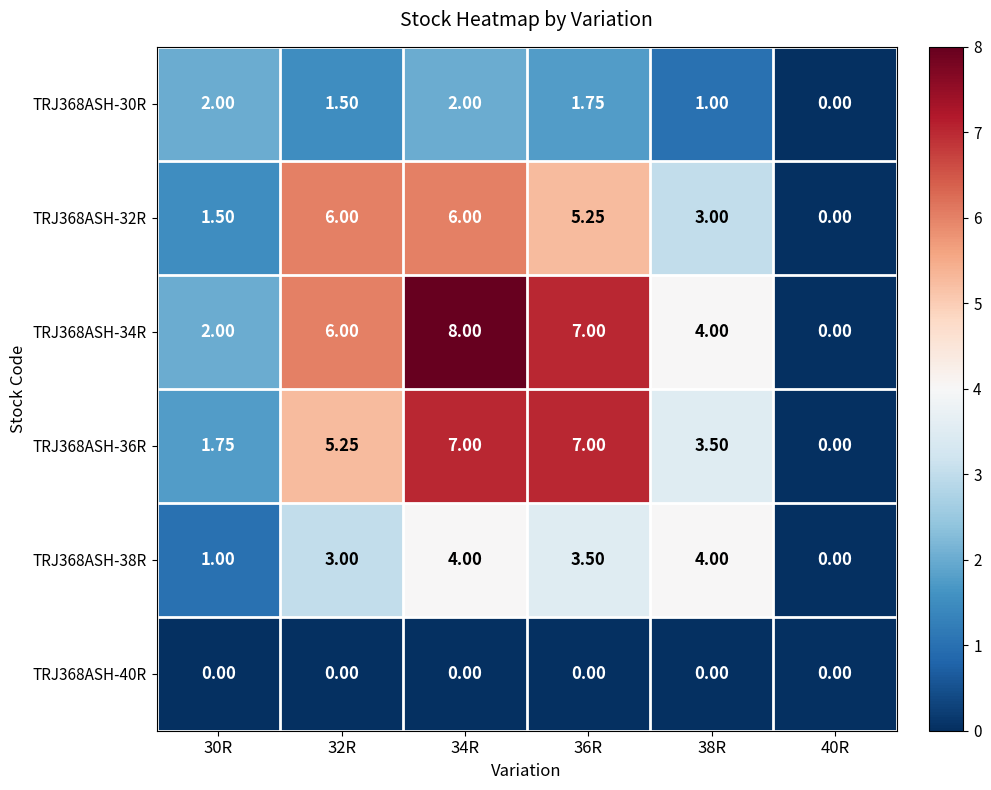

Is the value of TRJ368ASH-30R at 30R greater than the value of TRJ368ASH-32R at 36R?

No